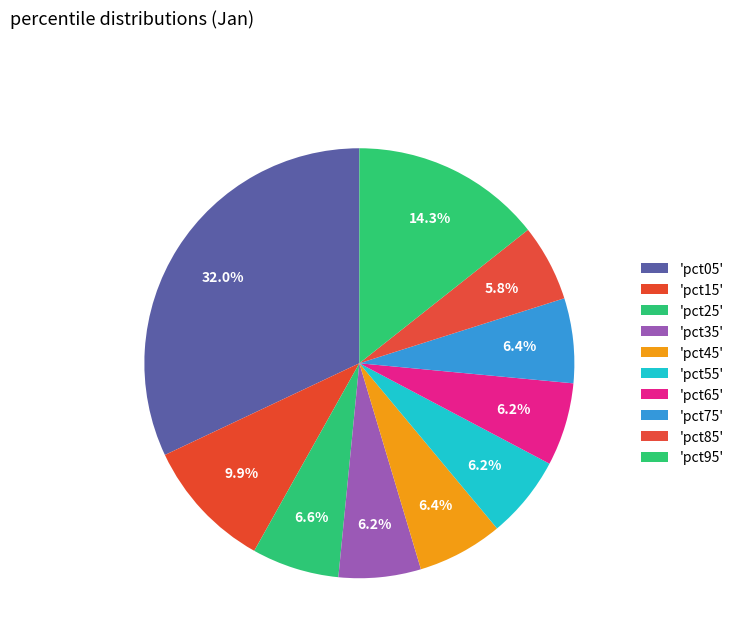

How many segments does this pie chart have?

10